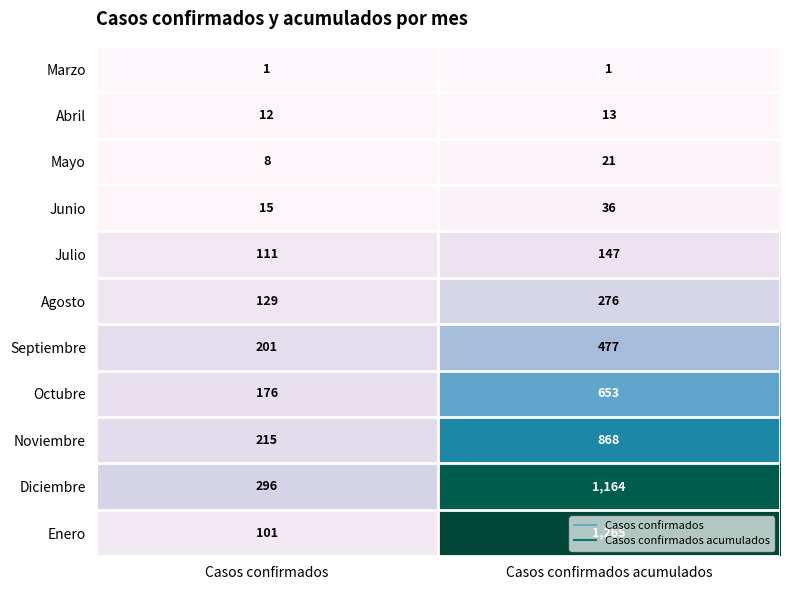

What is the difference between the maximum and minimum values in the Diciembre series?

868